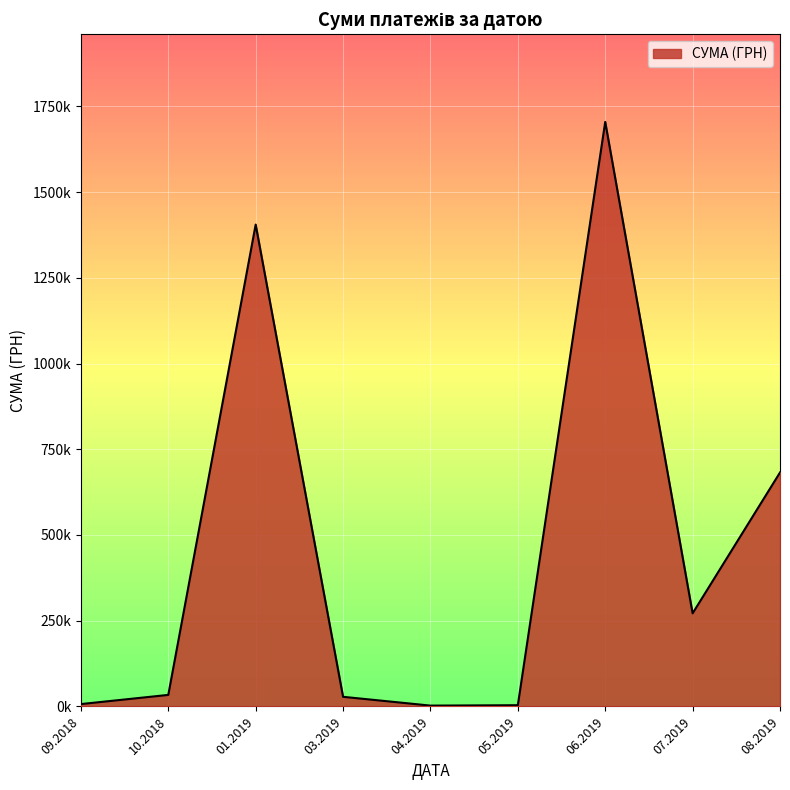

Does the chart display data point markers on the line(s)?

No